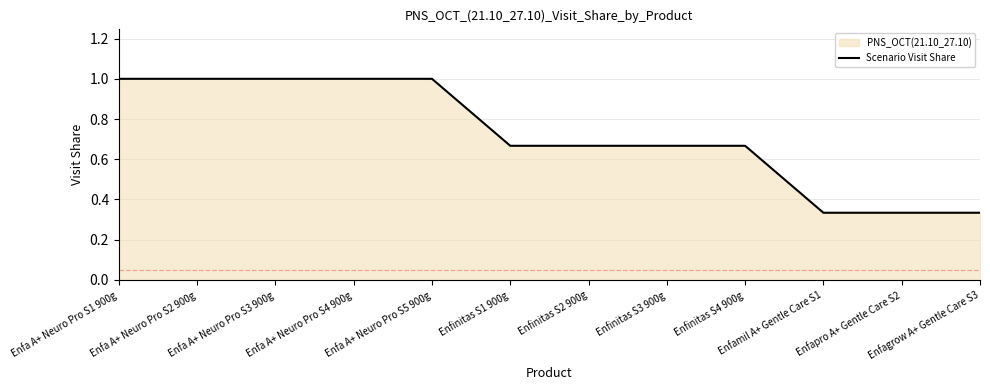

What is the label of the 6th point from the right?

Enfinitas S2 900g